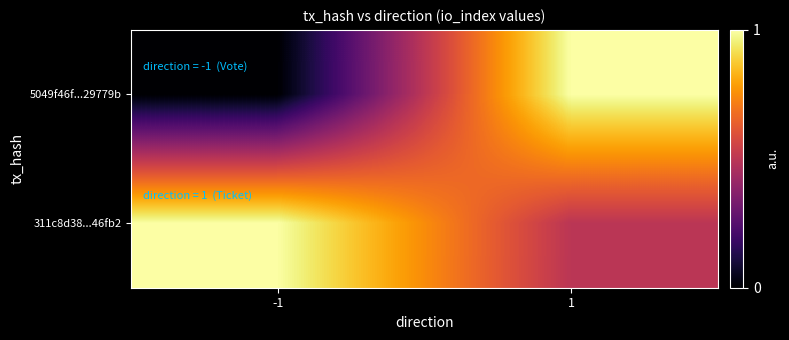

Between -1 and 1, which series saw the biggest shift?

5049f46f...29779b